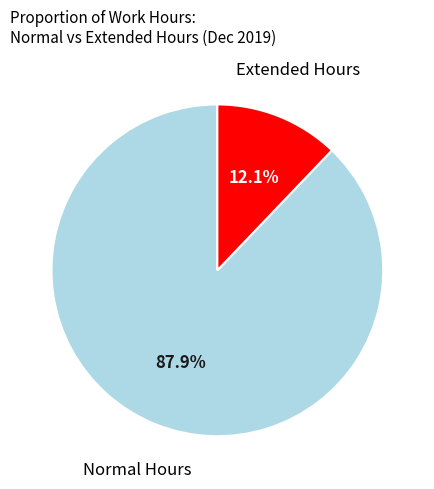

Does any single category account for the majority?

Yes